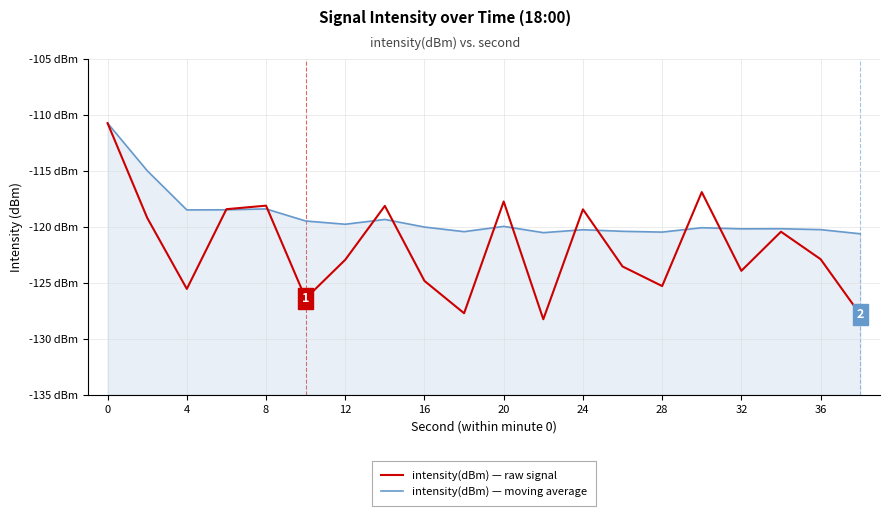

Is it true that intensity(dBm) — raw signal equals -38.6 at 11?

False